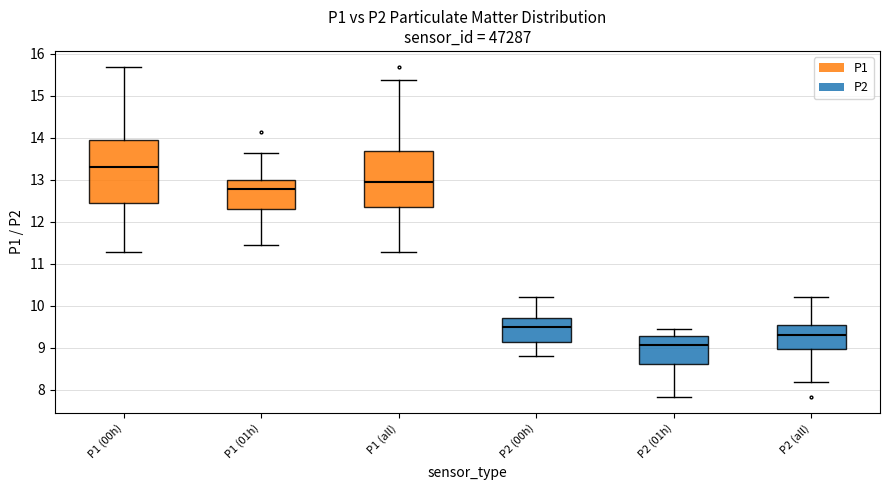

Where is the upper edge of the box for P2 (all) on the y-axis? The values are not printed on the chart, so give them approximately, as read against the axis.

9.5